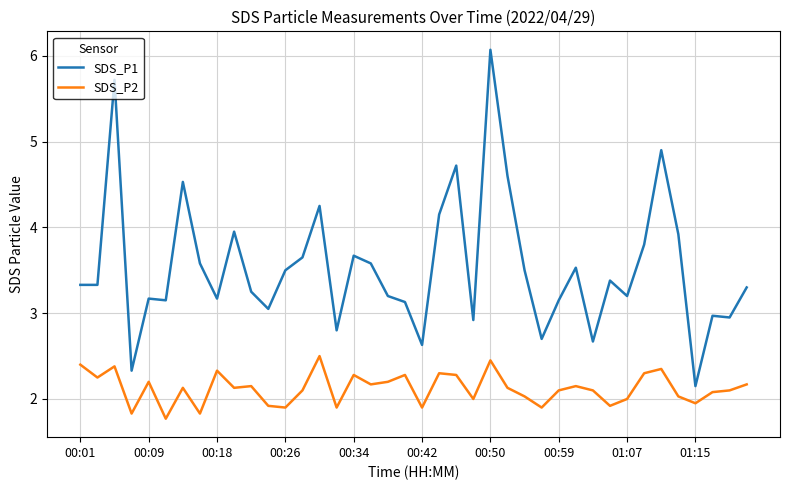

List the series in order of their peak value, lowest first.

SDS_P2, SDS_P1